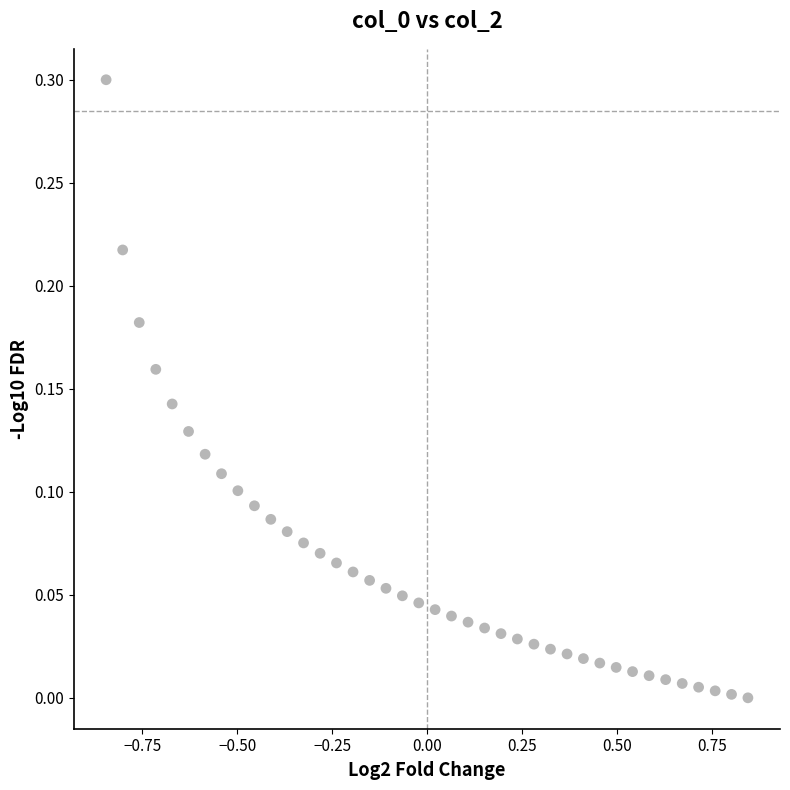

What is the range of Y values (max minus min)?

0.3